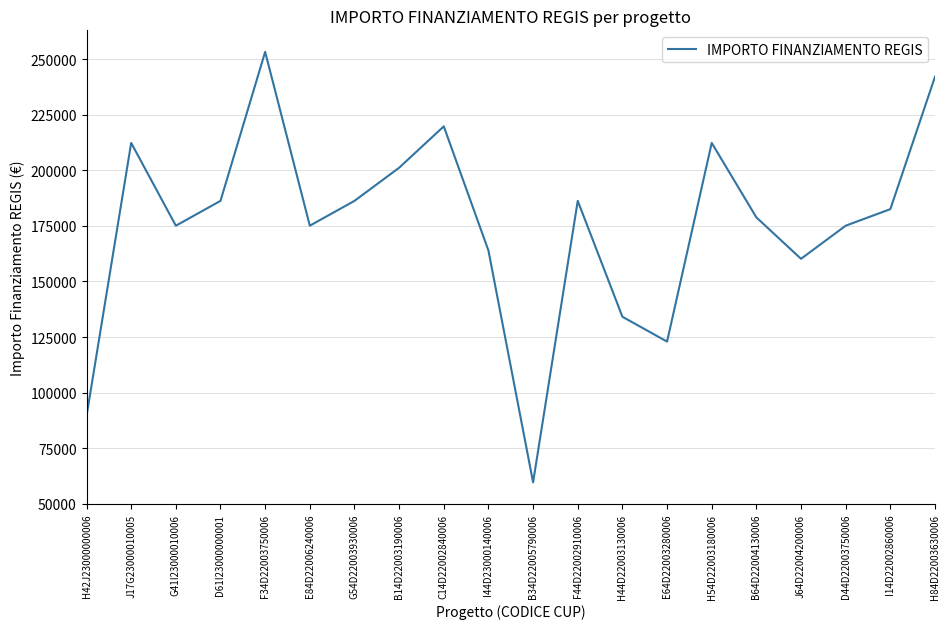

Where does the data first go above 182564?

J17G23000010005